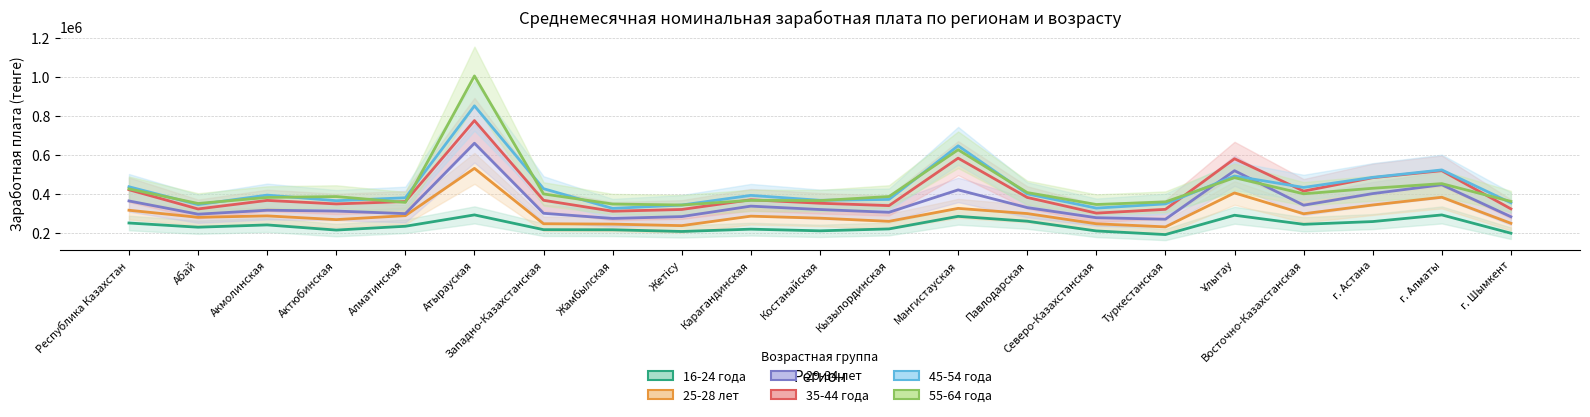

Does the chart display data point markers on the line(s)?

No